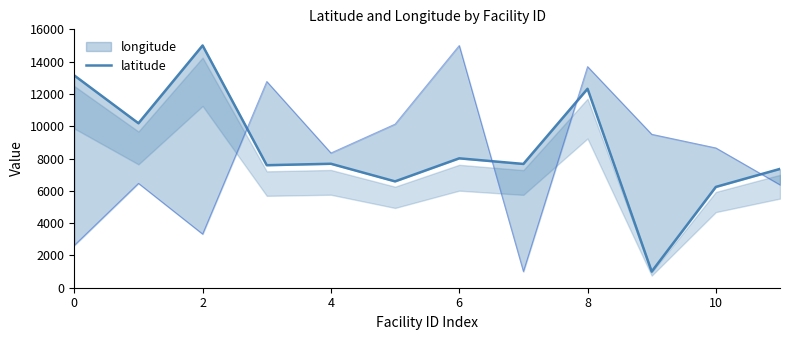

How many interior local valleys (lower than both neighbors) does the data have?

5